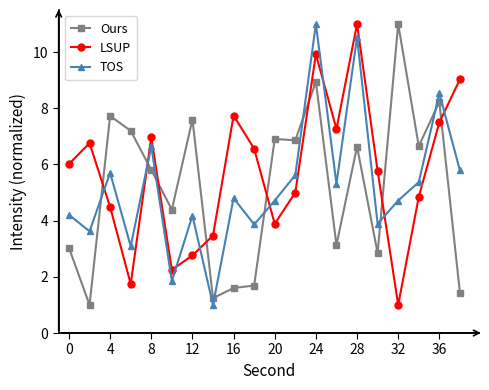

In TOS, how many points are higher than both neighbors (excluding endpoints)?

7